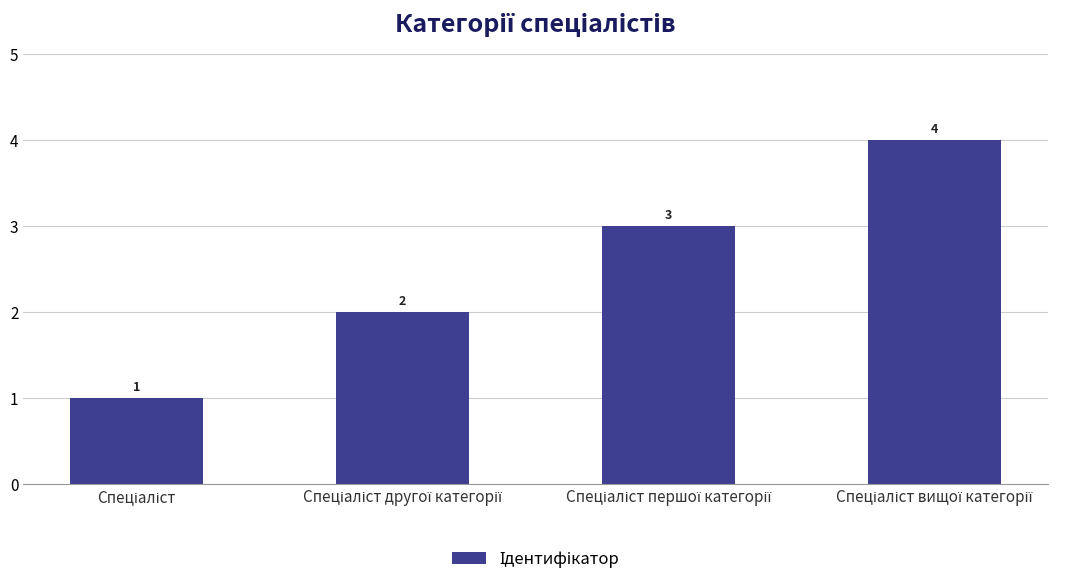

What is the maximum value shown in the chart?

4